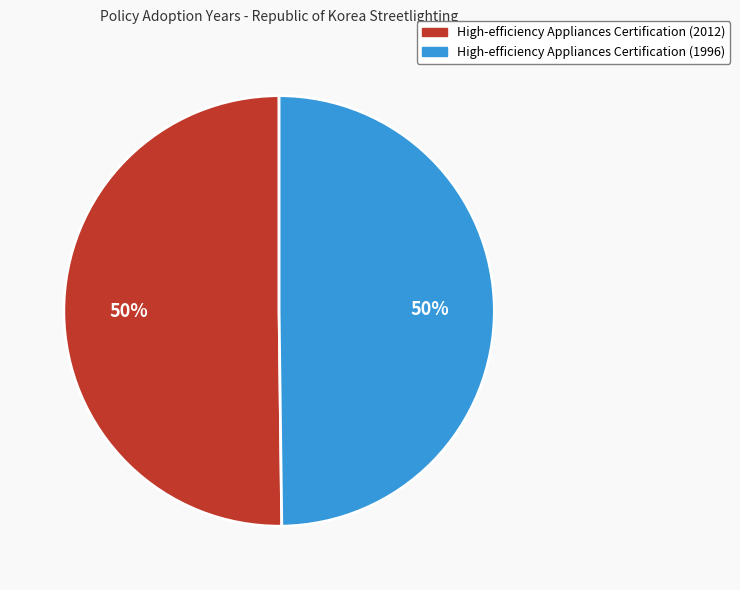

Is it true that High-efficiency Appliances Certification (1996) is 42% of the pie?

False